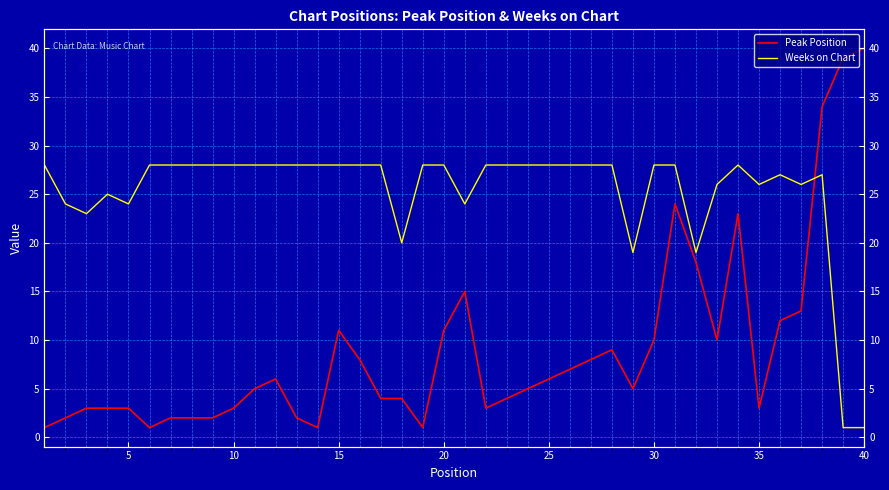

Is the value of Weeks on Chart at 30 greater than the value of Peak Position at 40?

No